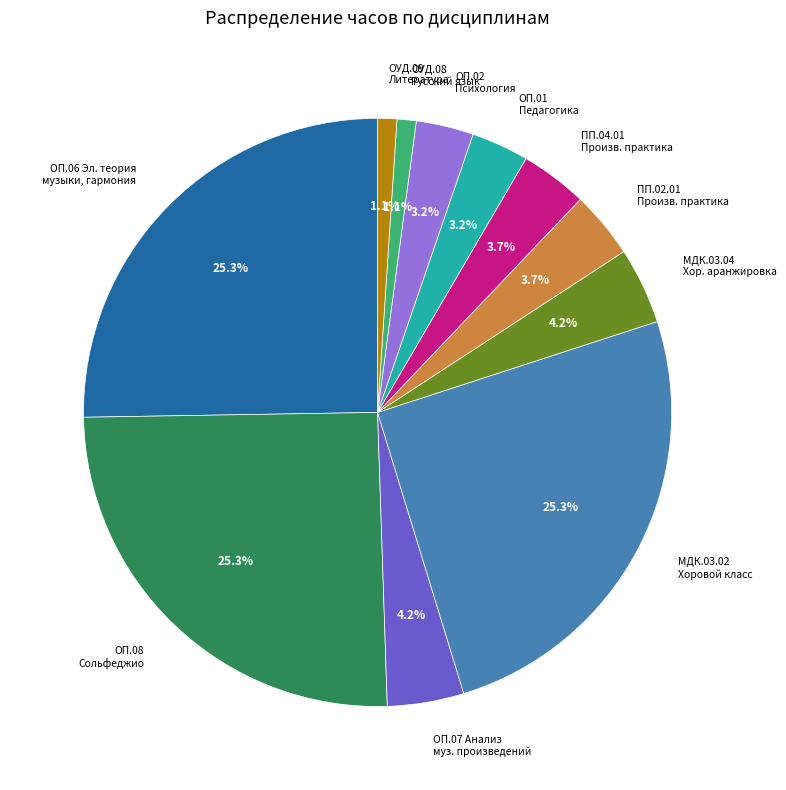

Is there any slice that represents more than half of the pie?

No